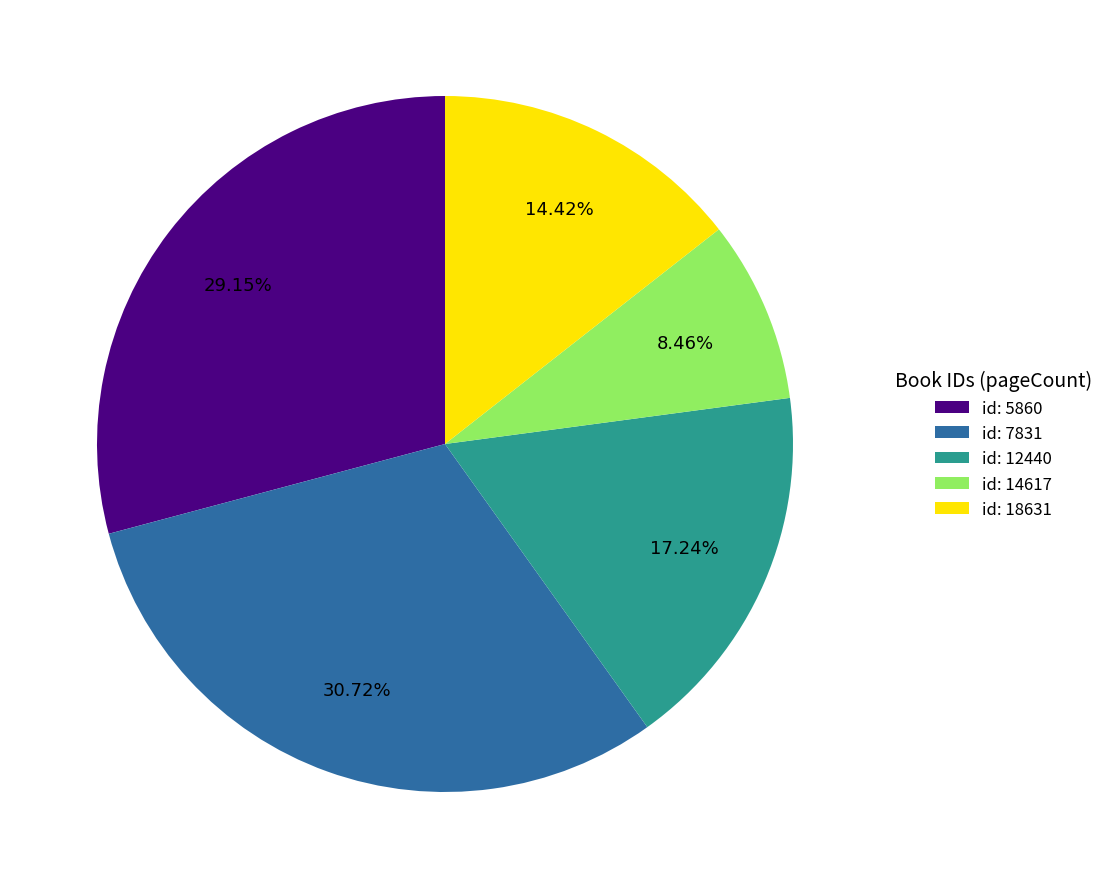

Rank the categories by value from highest to lowest.

id: 7831, id: 5860, id: 12440, id: 18631, id: 14617